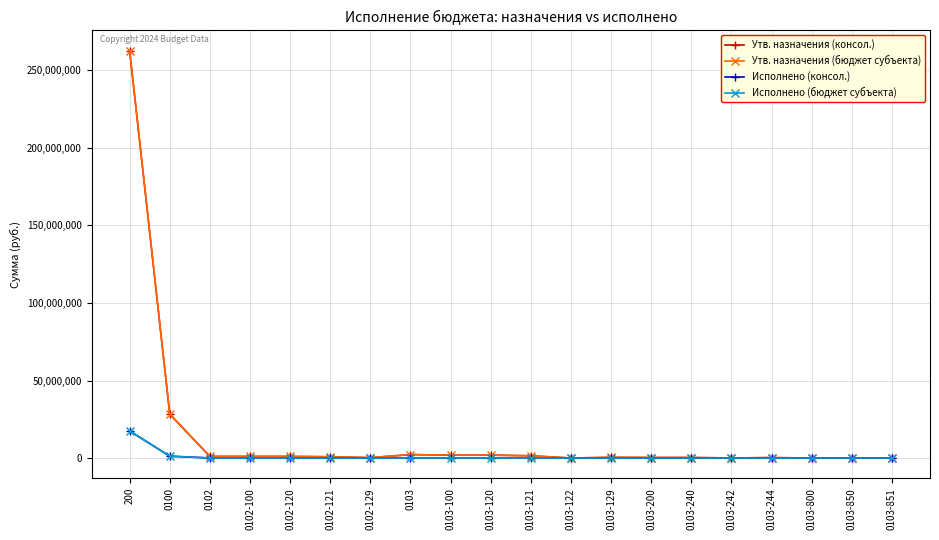

Which series has the largest total across all categories?

Утв. назначения (консол.)